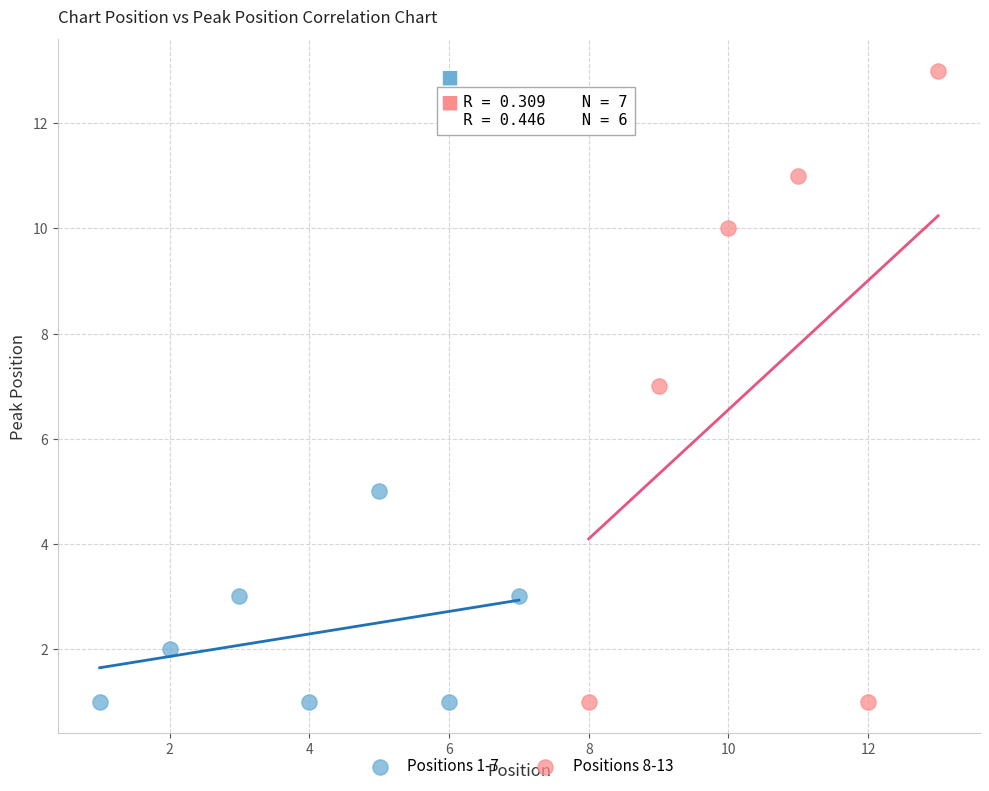

Which series contains the highest Y value?

Positions 8-13